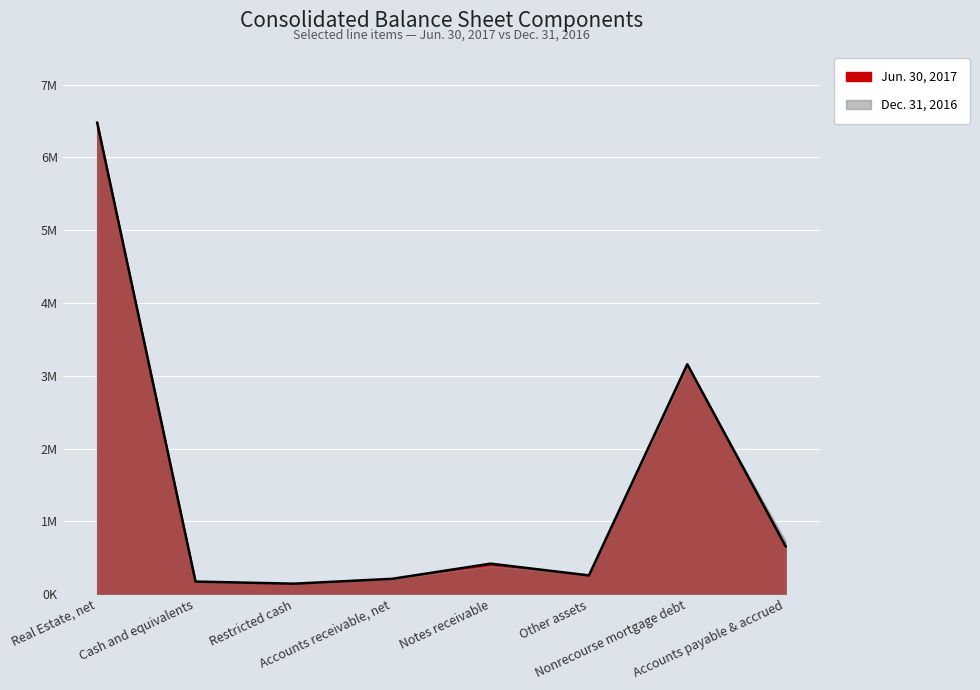

How many lines are shown in the chart?

1